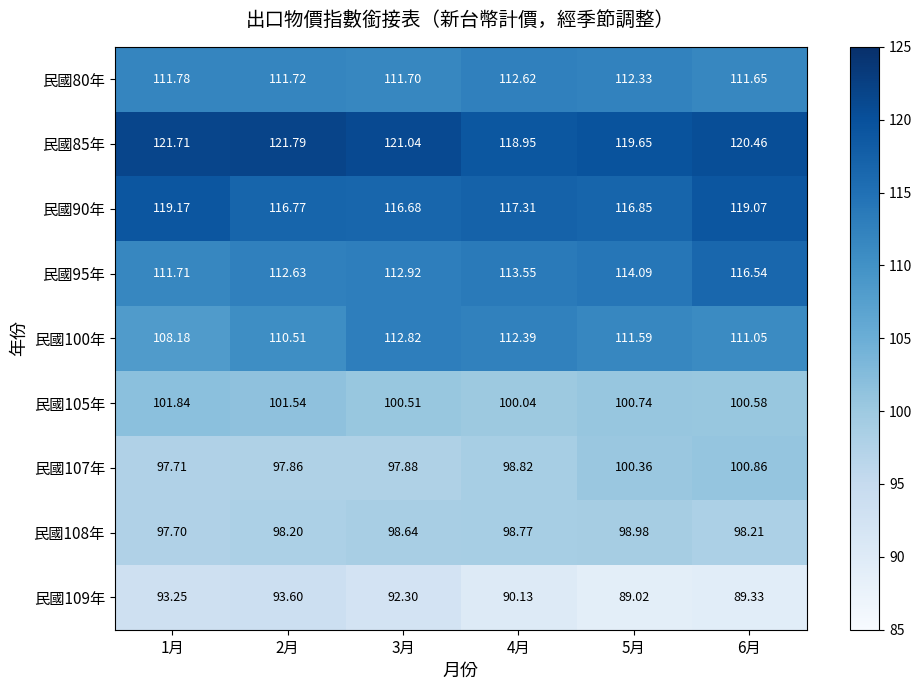

Count the number of categories in the chart.

6